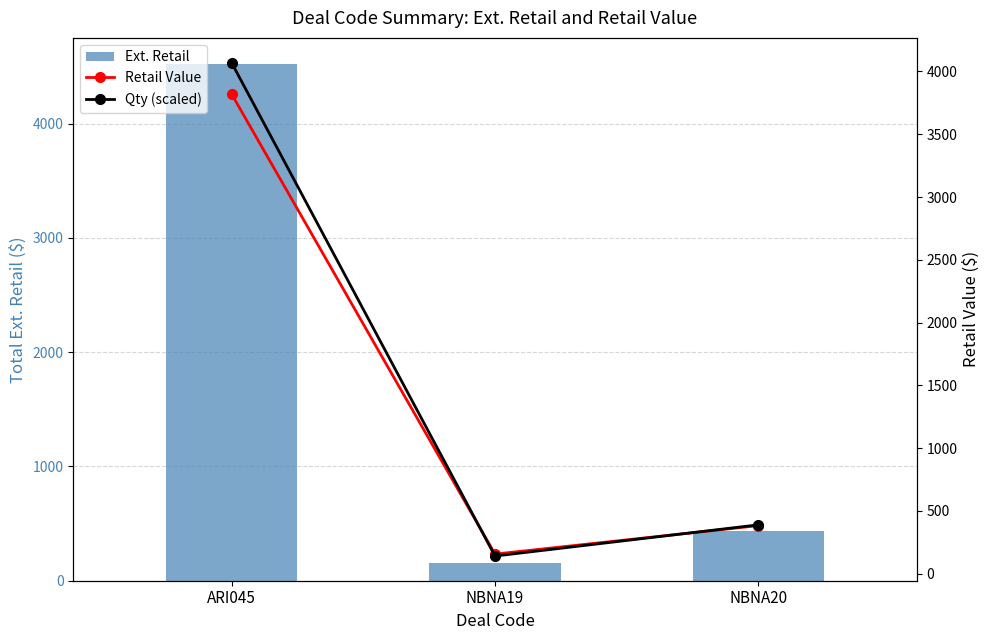

What is the sum of all Qty (scaled) values?

4600.1